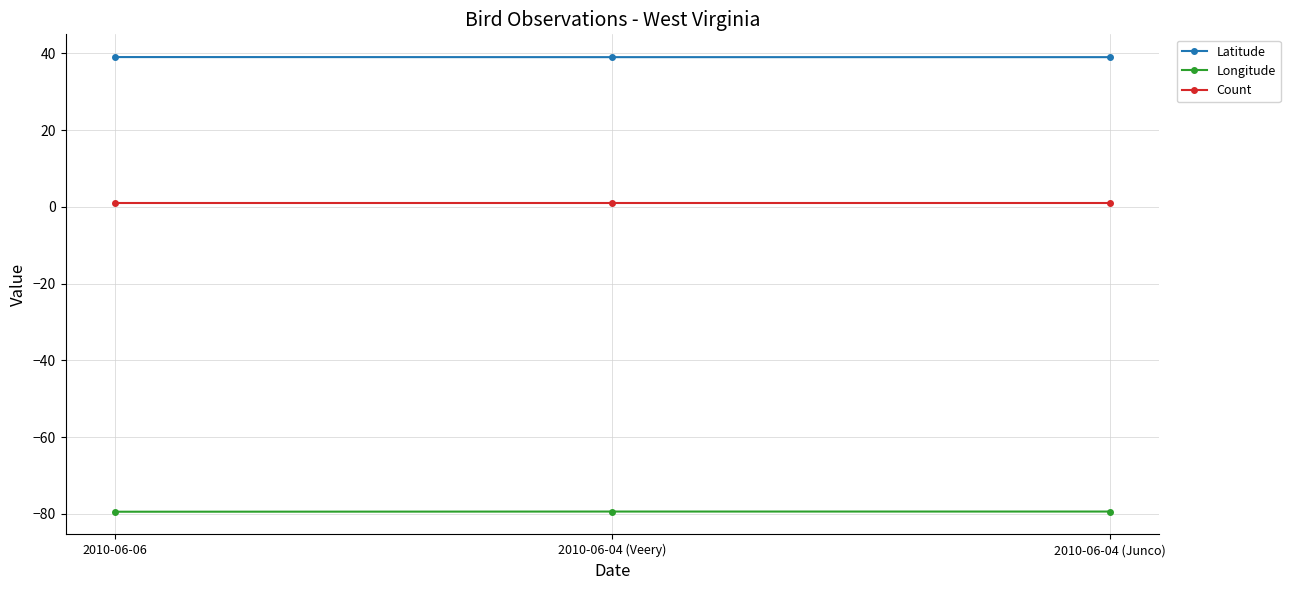

Which series has the largest total across all categories?

Latitude